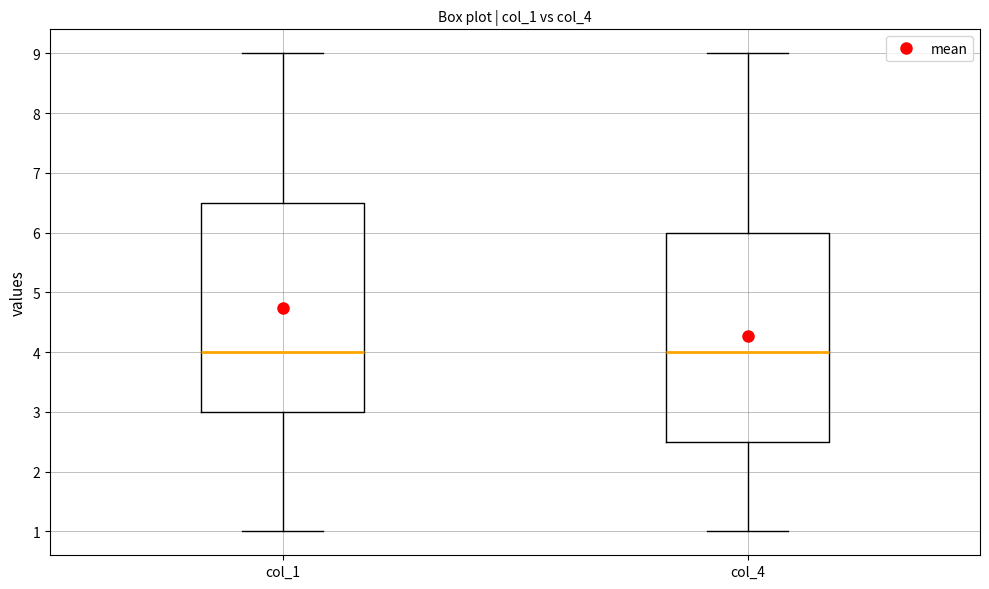

Where does the lower whisker of the box for col_4 end on the y-axis? The values are not printed on the chart, so give them approximately, as read against the axis.

1.0